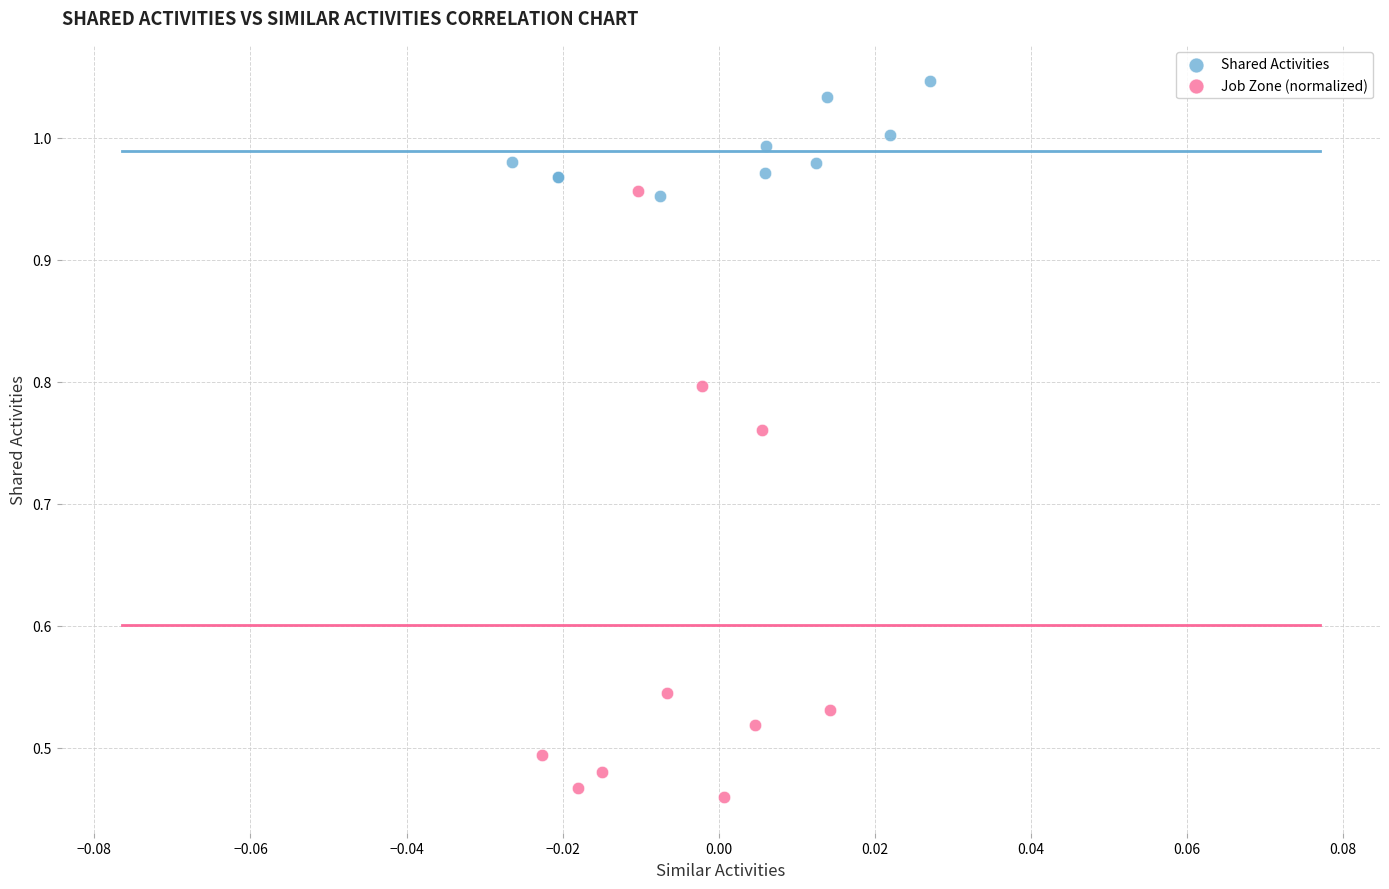

Which series contains the highest Y value?

Shared Activities